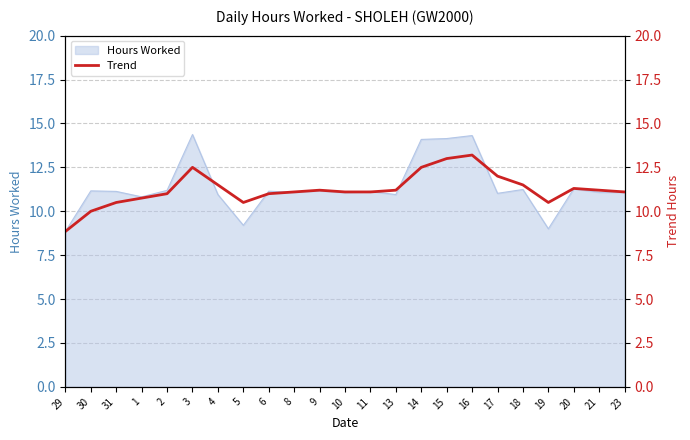

What is the minimum value shown in the chart?

8.8